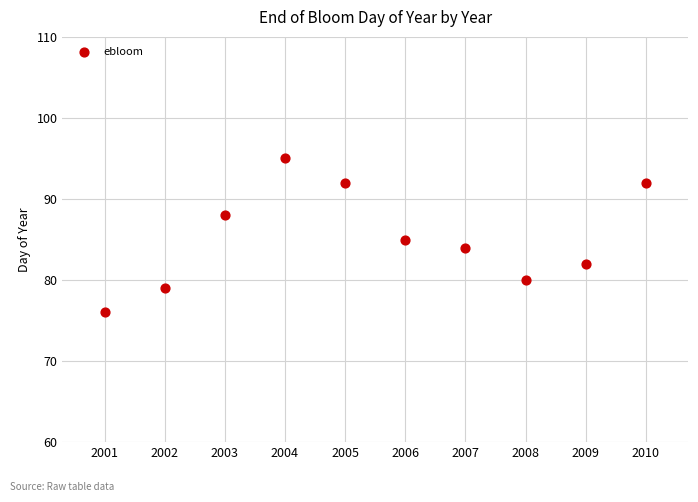

What is the range of Y values (max minus min)?

19